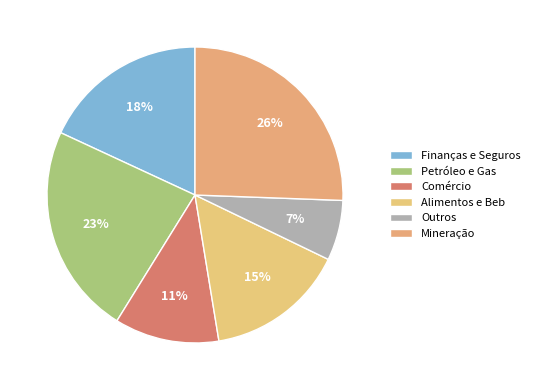

Count the number of slices in the pie.

6